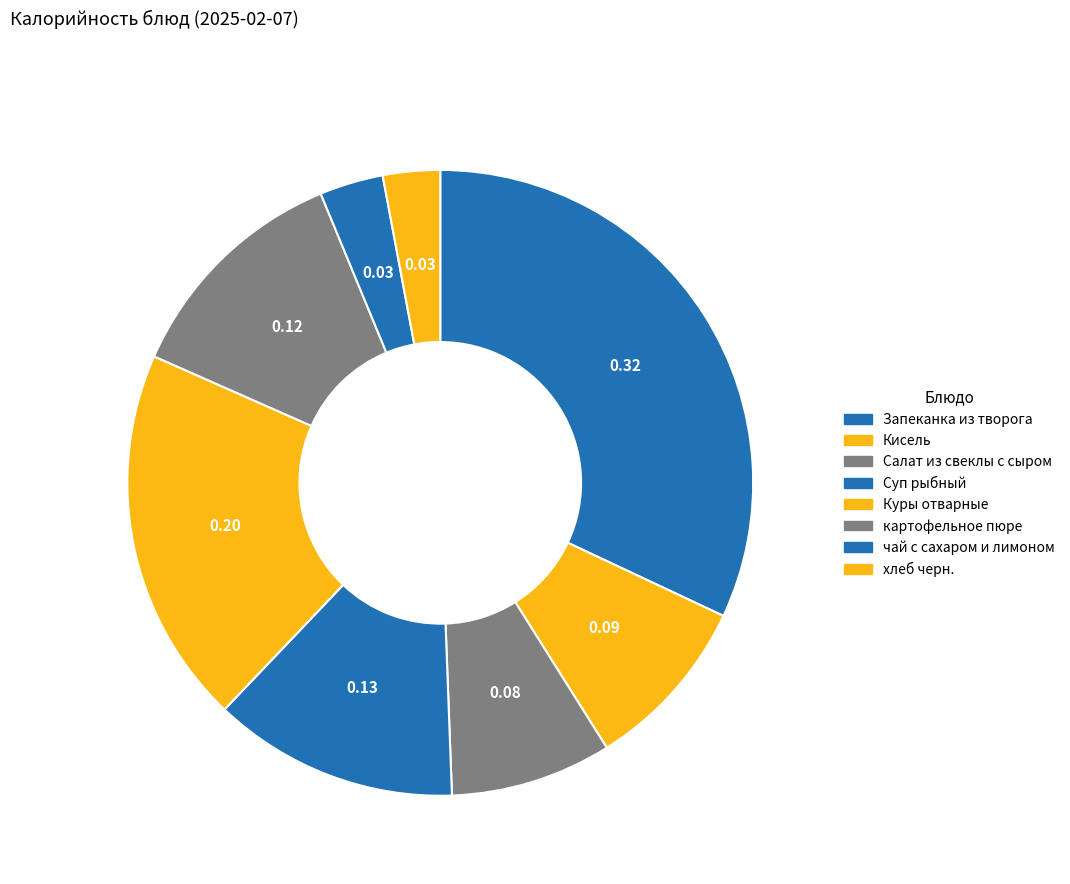

Which category has the smallest portion of the pie?

хлеб черн.